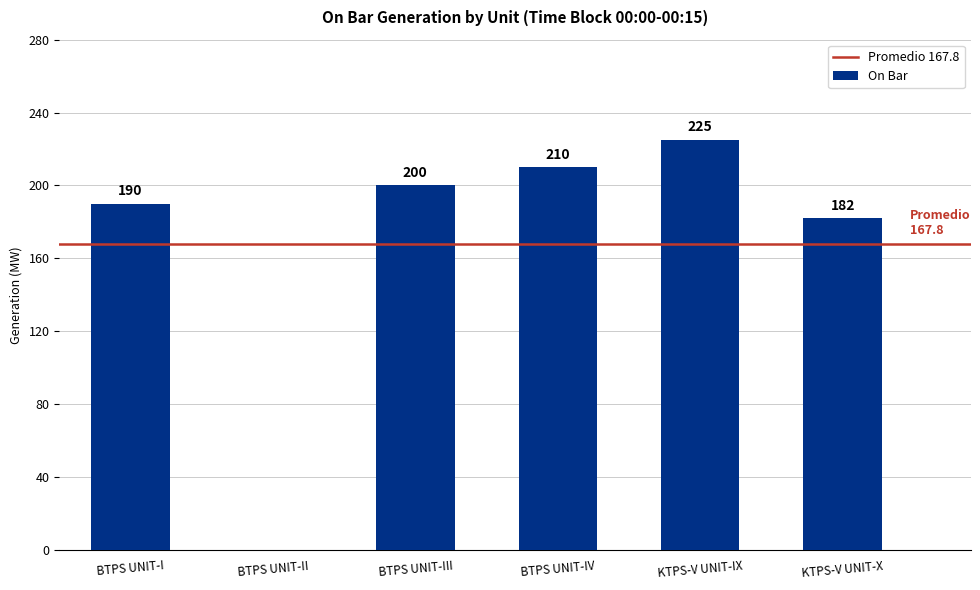

The value at BTPS UNIT-IV is 95. True or false?

False